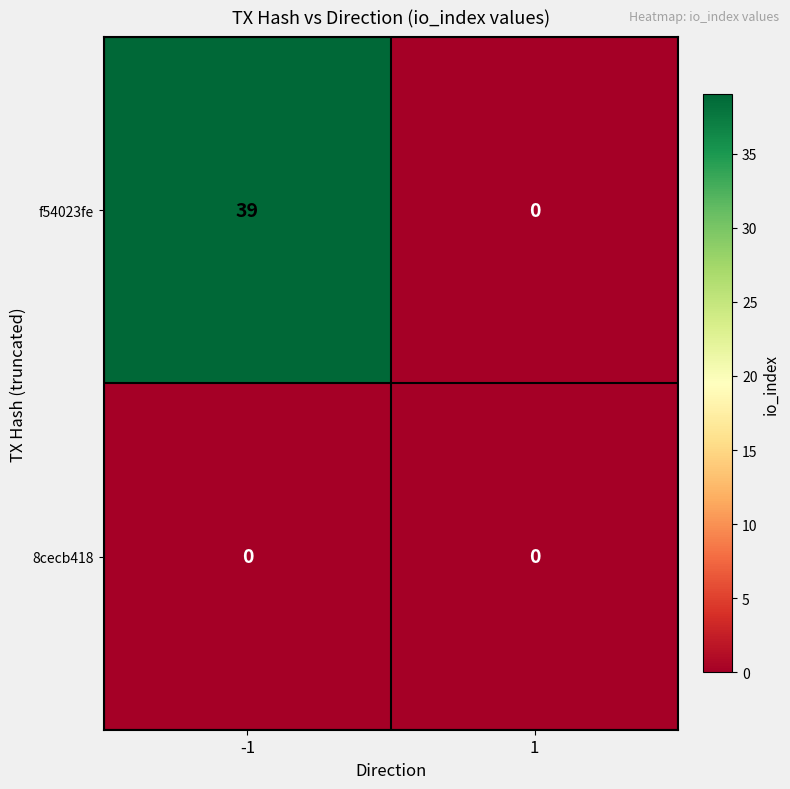

Reading left to right, what are all the values shown in this chart?

f54023fe: -1=39	1=0
8cecb418: -1=0	1=0